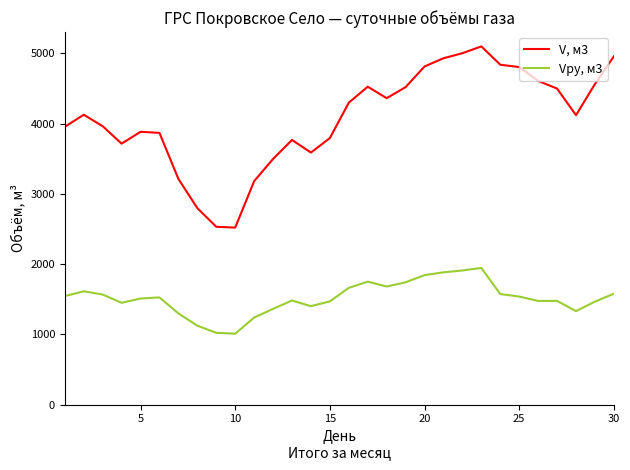

Does the chart have visible grid lines?

No